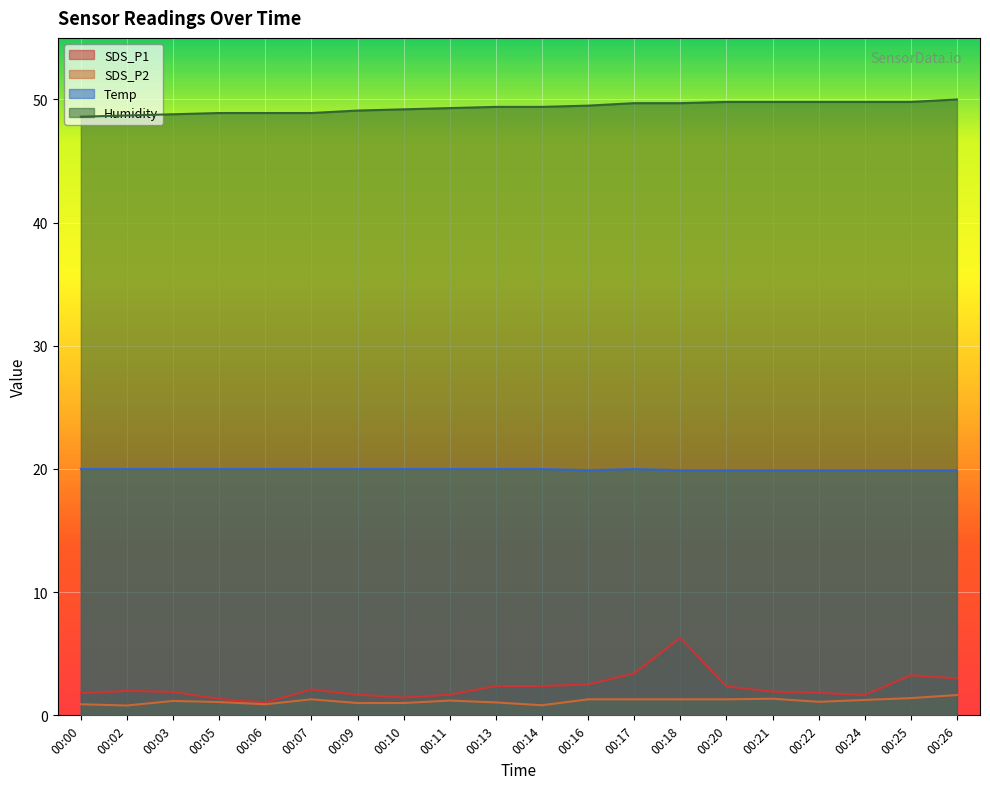

What is the spread (max minus min) of values at 00:22?

48.7